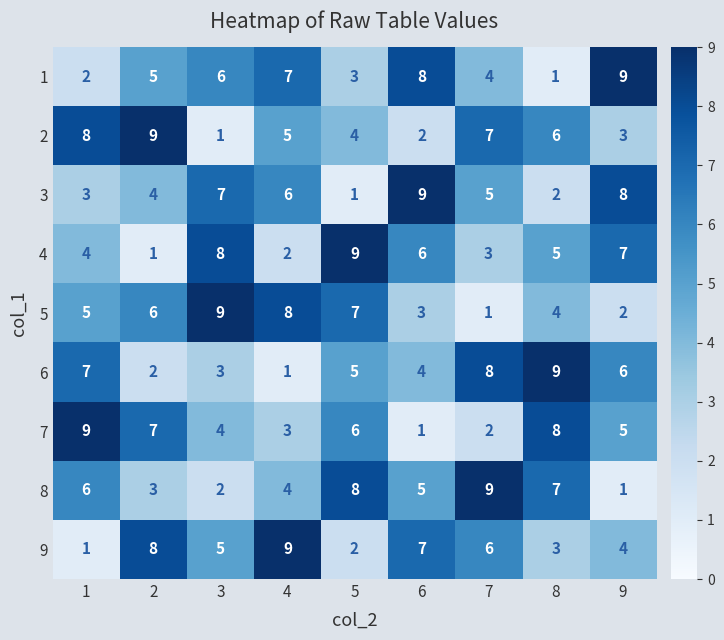

What is the spread (max minus min) of values at 3?

8